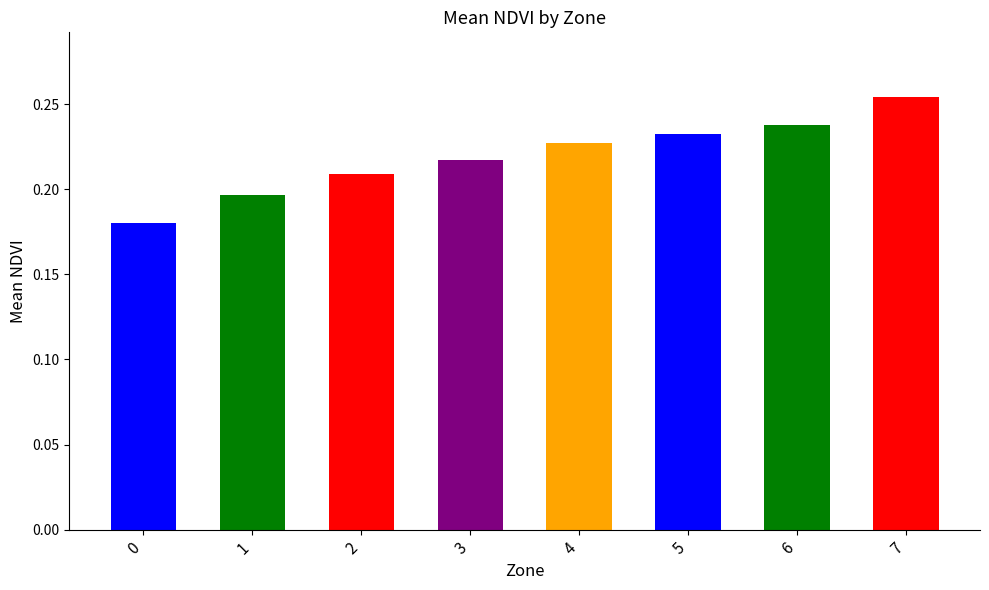

Rank the categories by value from lowest to highest.

0, 1, 2, 3, 4, 5, 6, 7